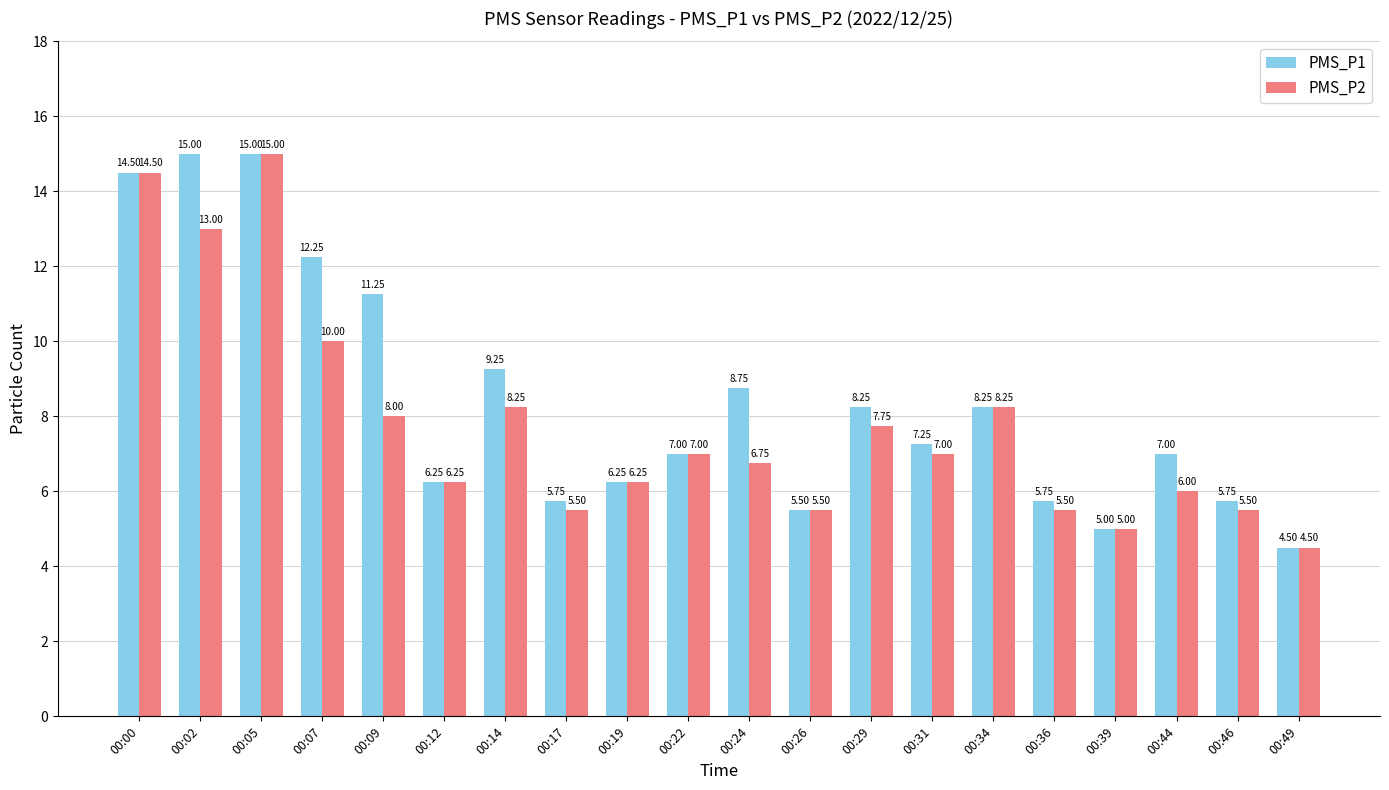

Rank the series by their average value, from lowest to highest.

PMS_P2, PMS_P1